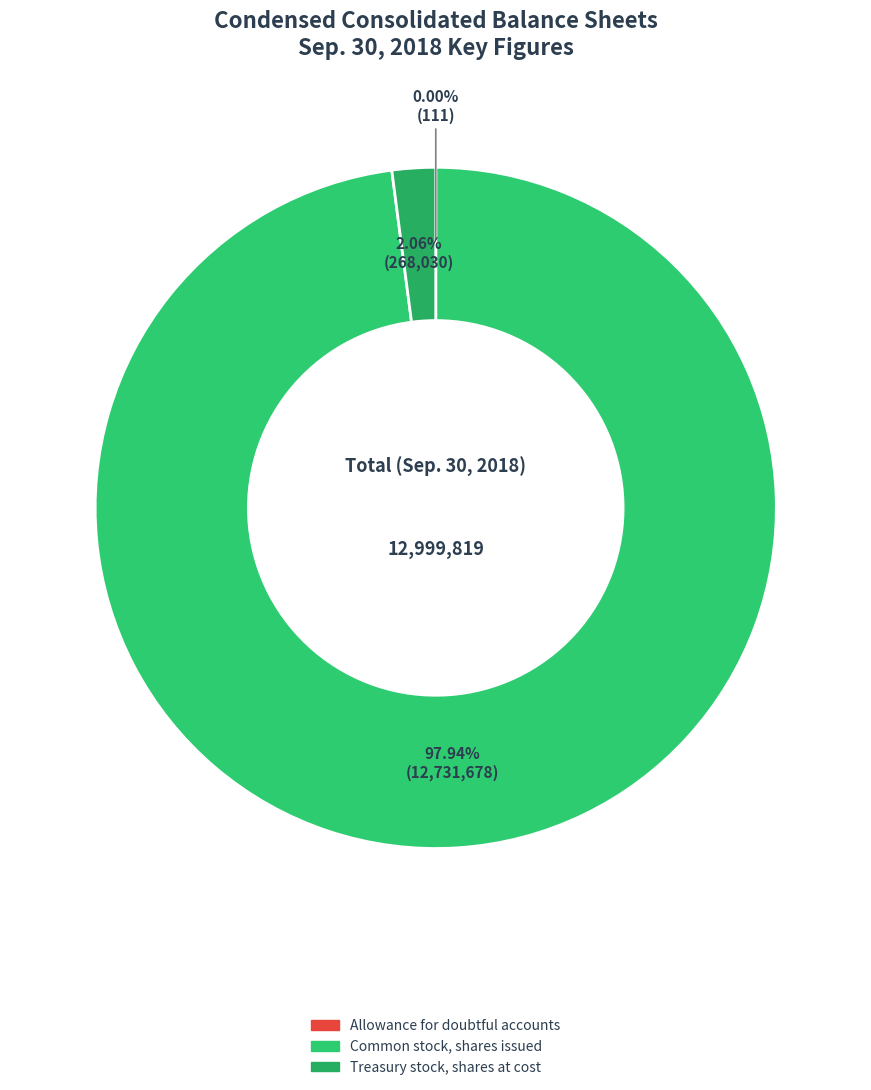

Combined, do Allowance for doubtful accounts and Treasury stock, shares at cost account for over 50%?

No